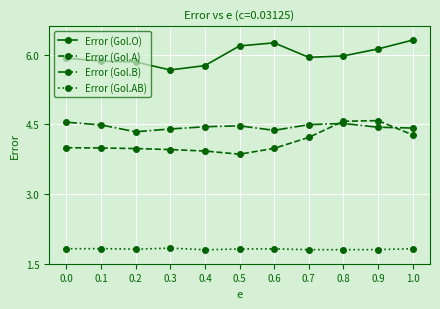

The value of Error (Gol.AB) at 0.5 is 2.9. True or false?

False